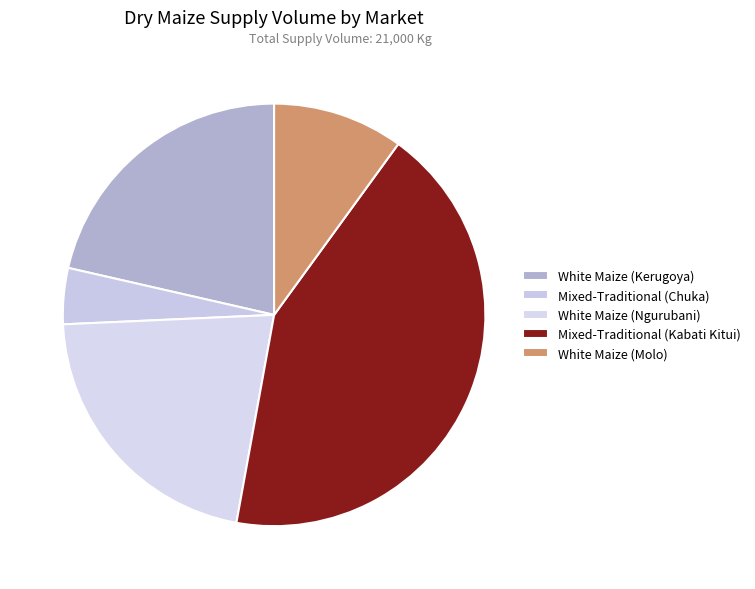

The White Maize (Kerugoya) slice represents 27% of the pie. True or false?

False